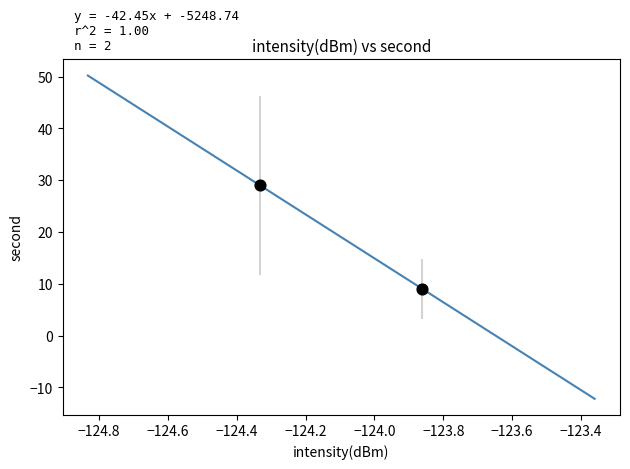

What is the range of Y values (max minus min)?

20